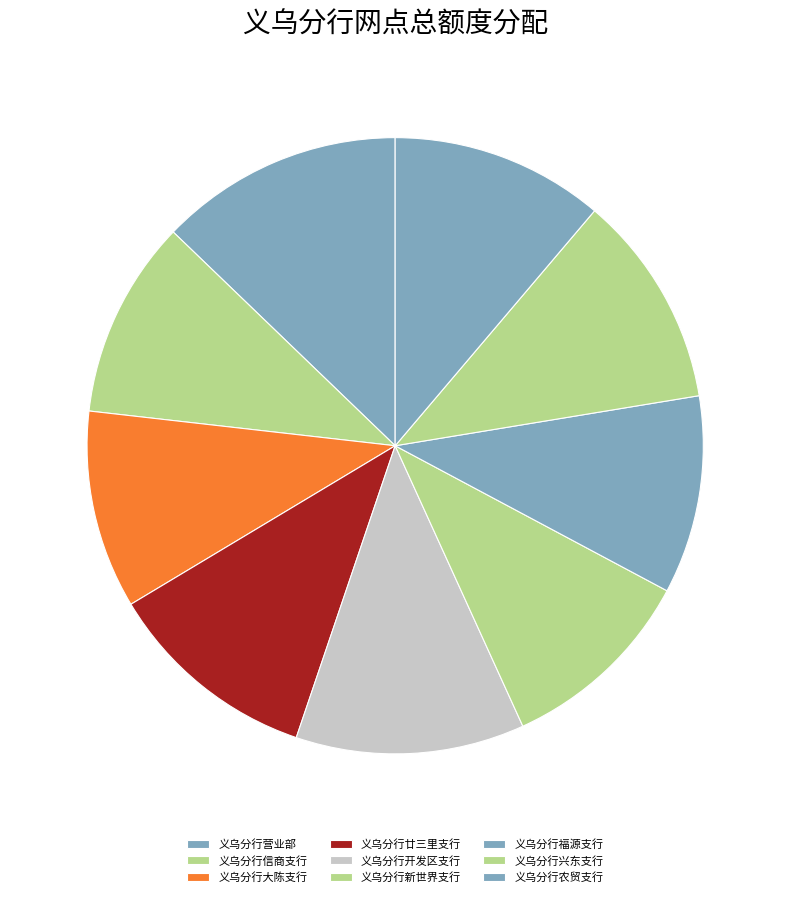

Which category has the smallest portion of the pie?

义乌分行信商支行